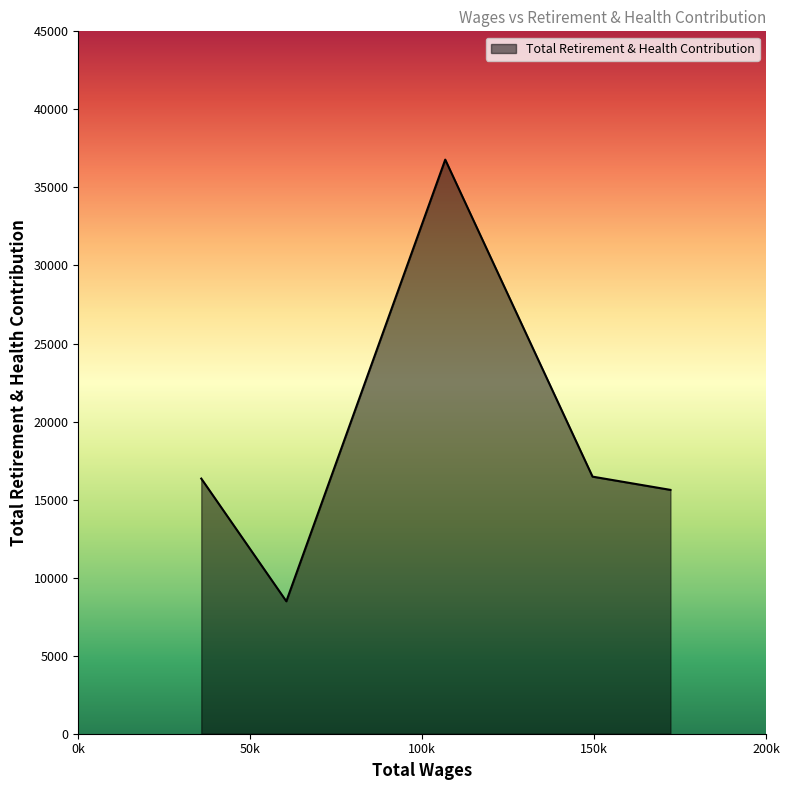

What is the smallest value displayed?

8485